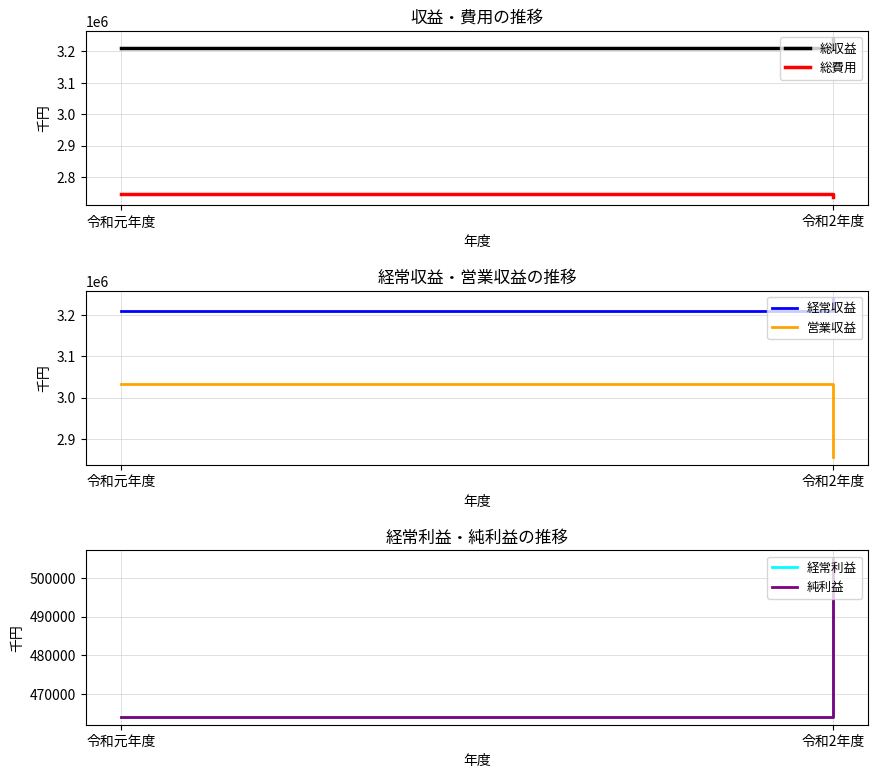

What is the spread (max minus min) of values at 令和元年度?

2746100